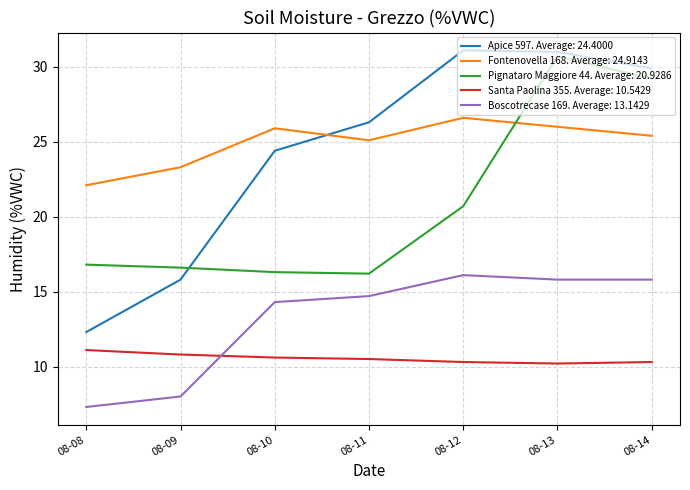

At 08-12, list the series in order from largest to smallest.

Apice 597. Average: 24.4000, Fontenovella 168. Average: 24.9143, Pignataro Maggiore 44. Average: 20.9286, Boscotrecase 169. Average: 13.1429, Santa Paolina 355. Average: 10.5429